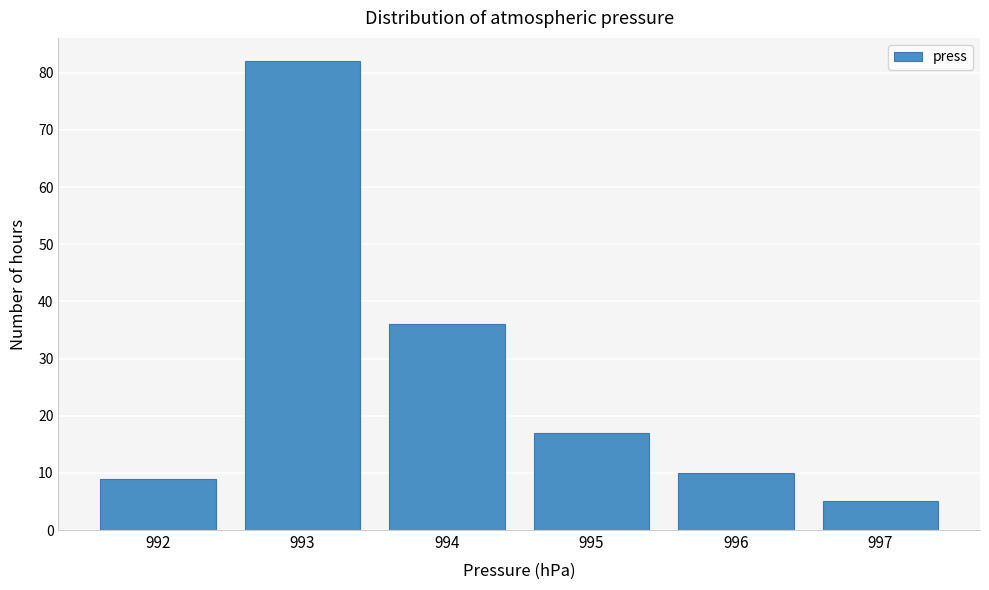

Reading left to right, list every bar in this chart as the range it spans on the x-axis followed by its height. The values are not printed on the chart, so give them approximately, as read against the axis.

991.5 to 992.5: 9
992.5 to 993.5: 82
993.5 to 994.5: 36
994.5 to 995.5: 17
995.5 to 996.5: 10
996.5 to 997.5: 5